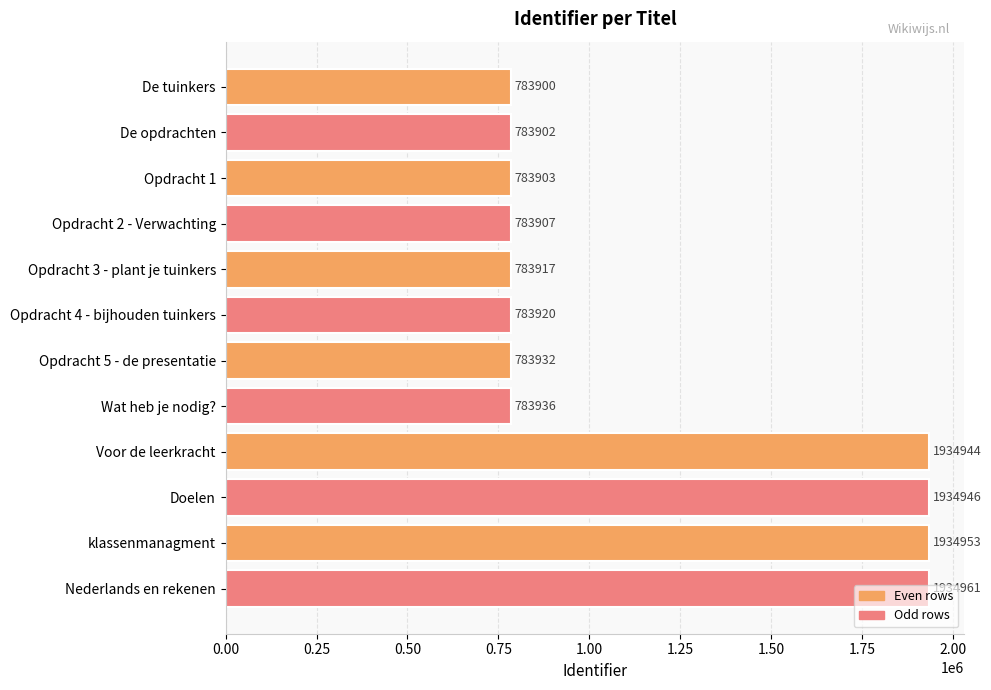

What is the change in value from Opdracht 1 to Opdracht 4 - bijhouden tuinkers?

+17